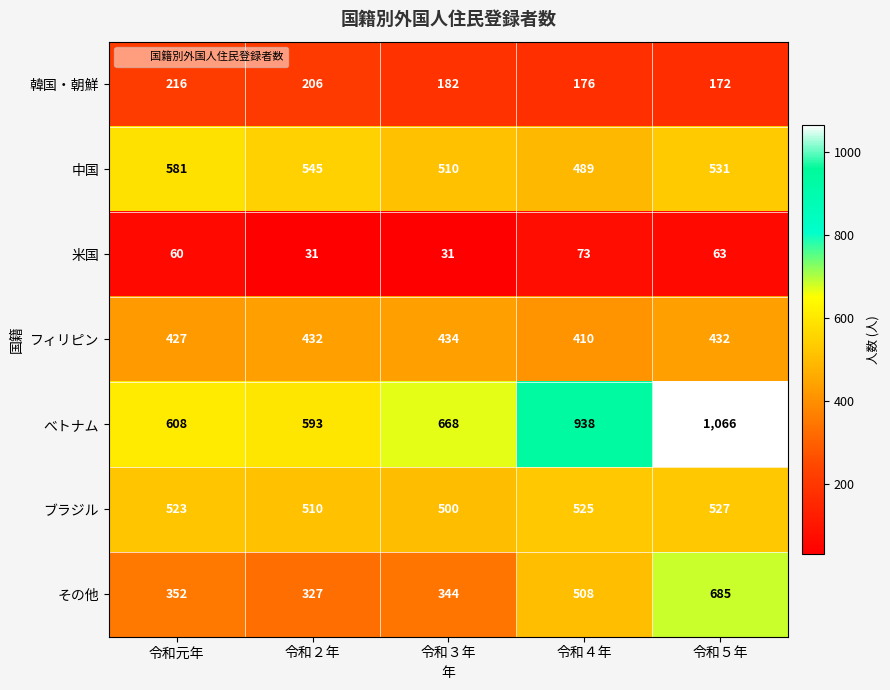

Between 令和４年 and 令和５年, which series saw the biggest shift?

その他